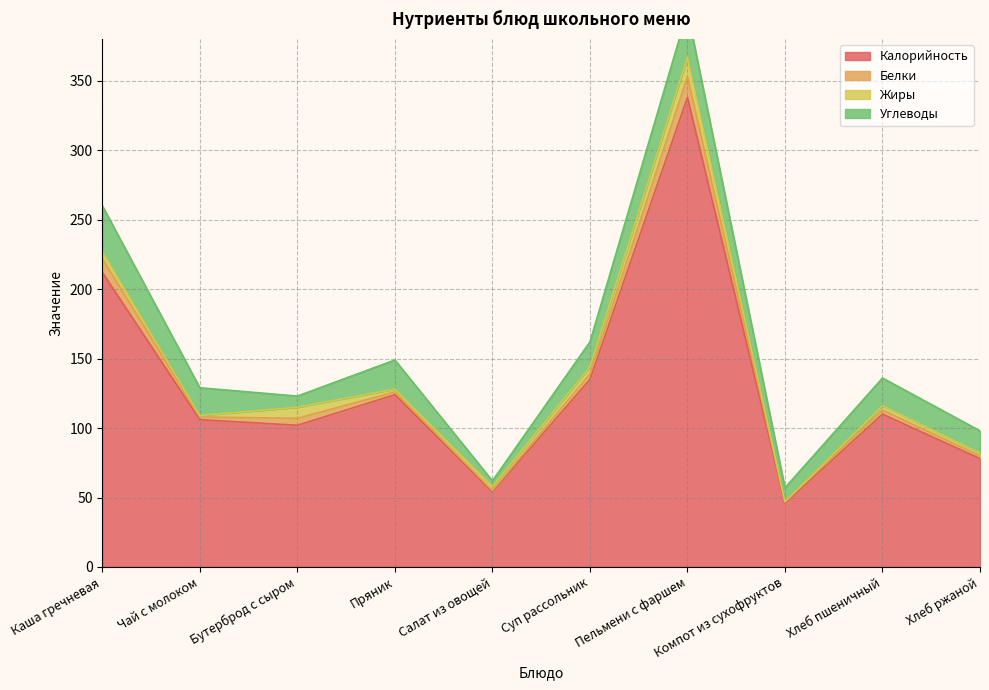

How many values in the Калорийность series are below 110?

5